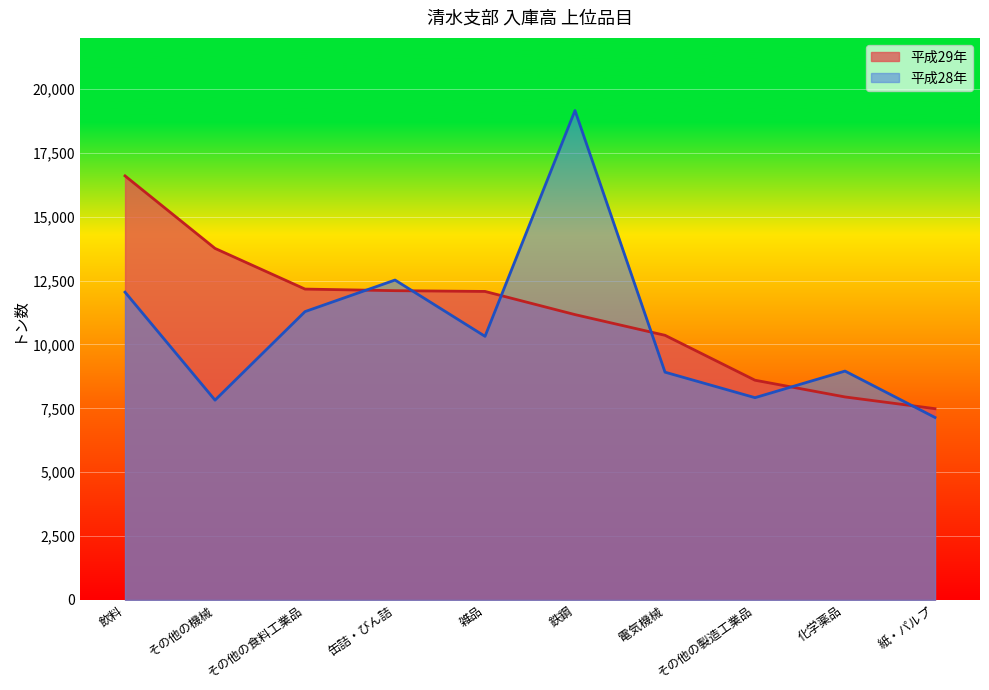

What is the sum of all 平成28年 values?

106090